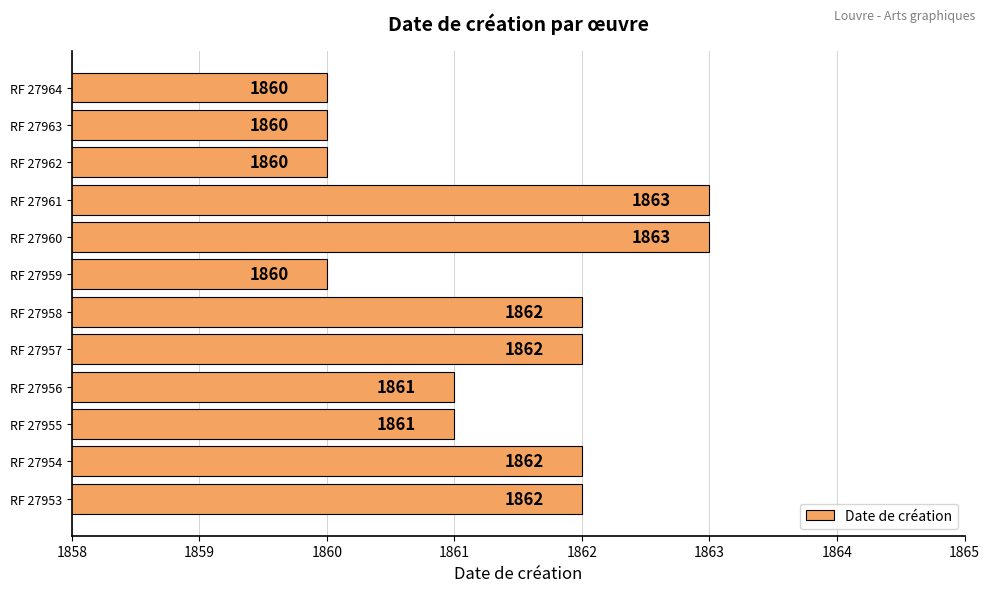

What is the minimum value shown in the chart?

1860